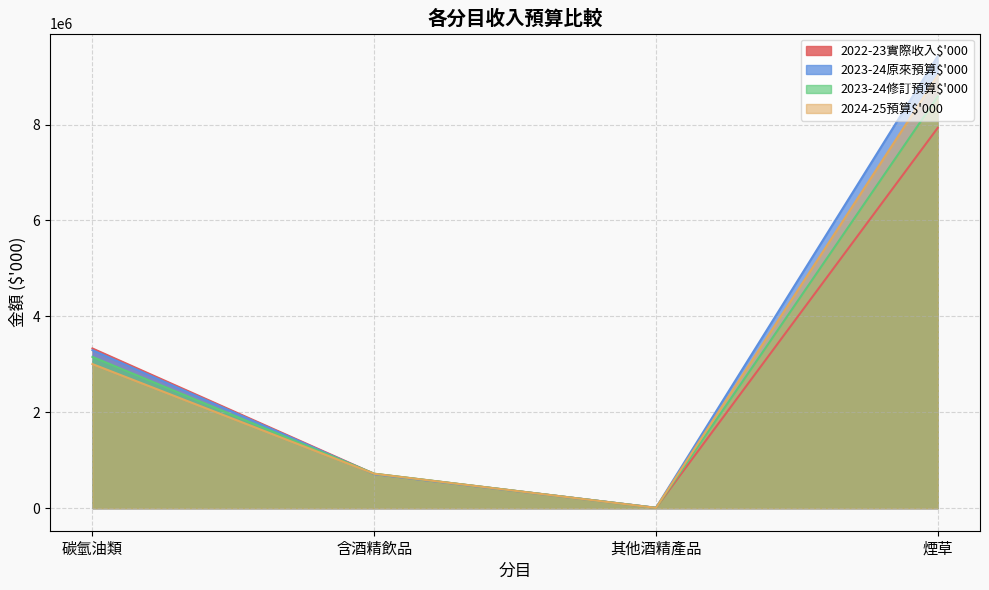

True or false: 2023-24原來預算$'000 has a value of 816882 at 碳氫油類.

False